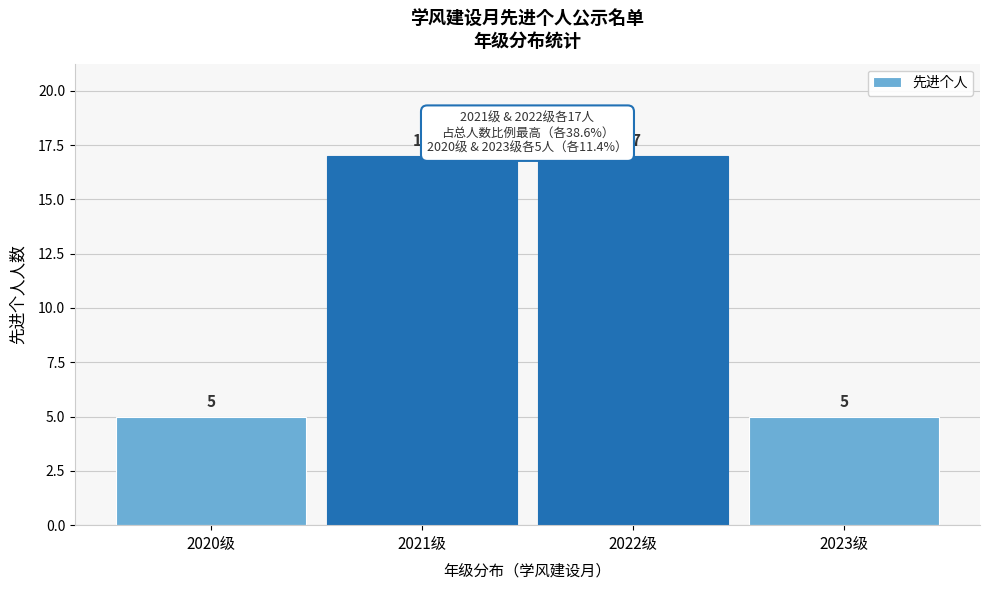

Reading left to right, list all the values displayed in this chart.

2020级=5	2021级=17	2022级=17	2023级=5